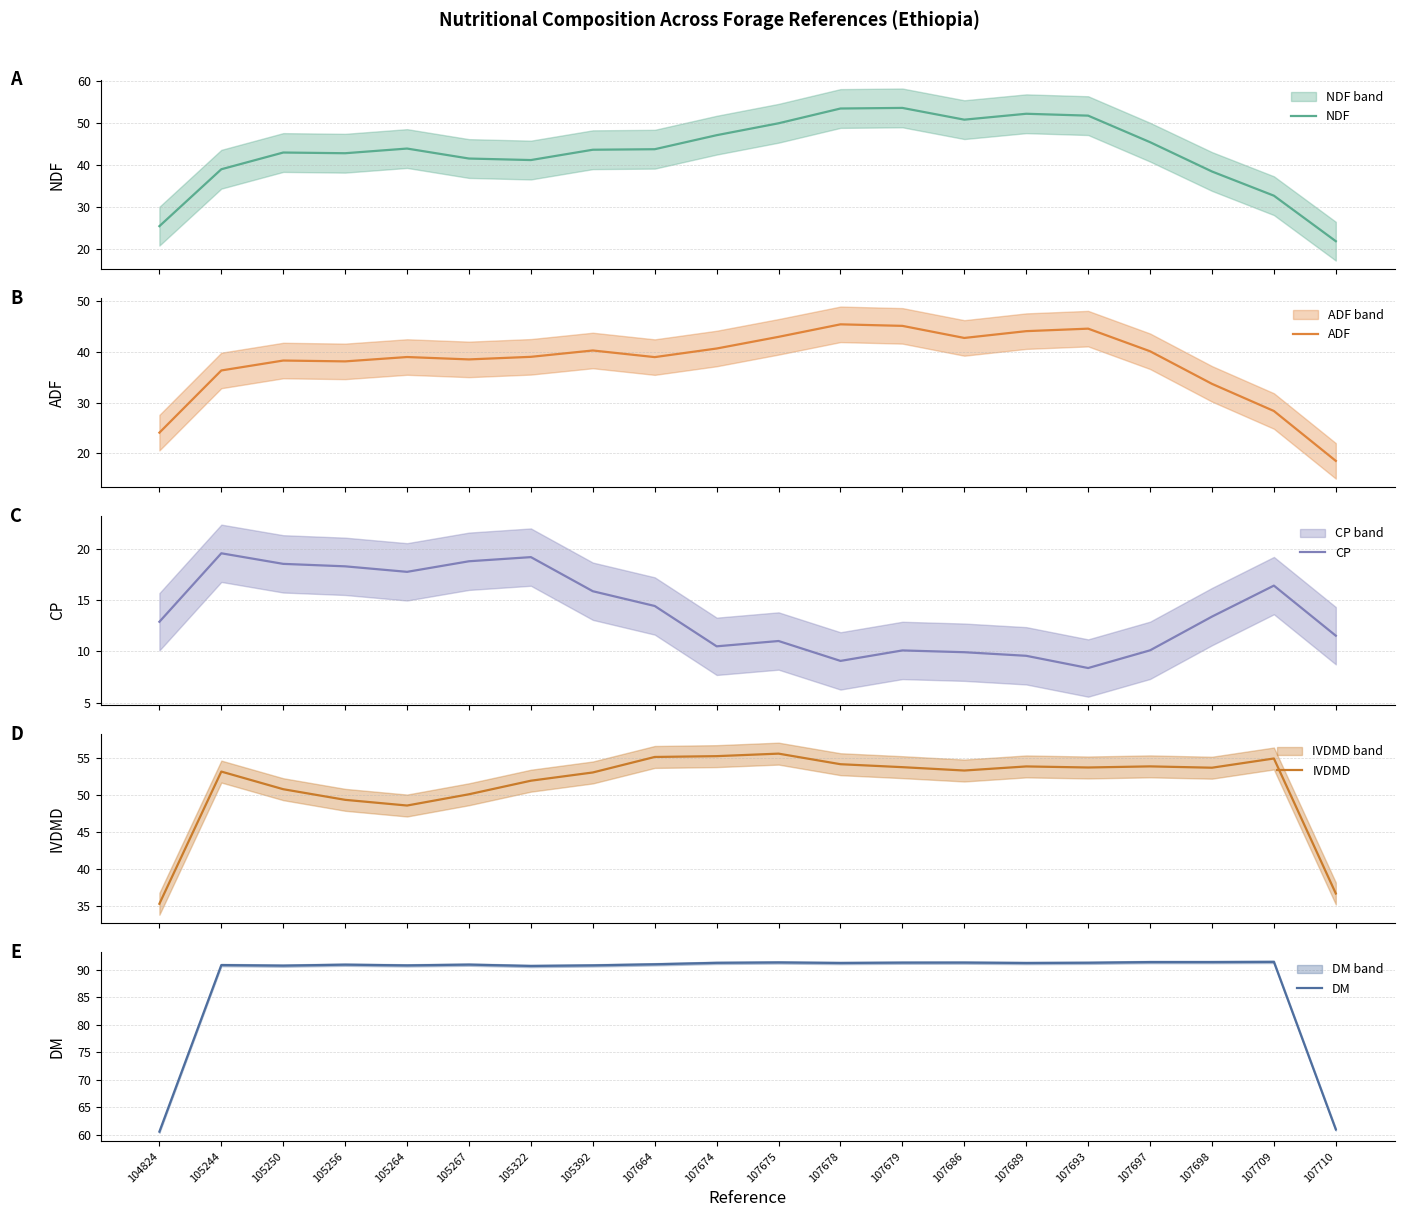

What is the value of the CP point at the 20th from the left?

11.5